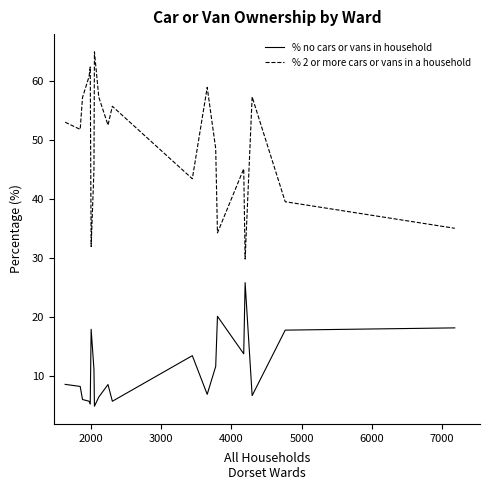

What is the smallest value displayed?

4.9